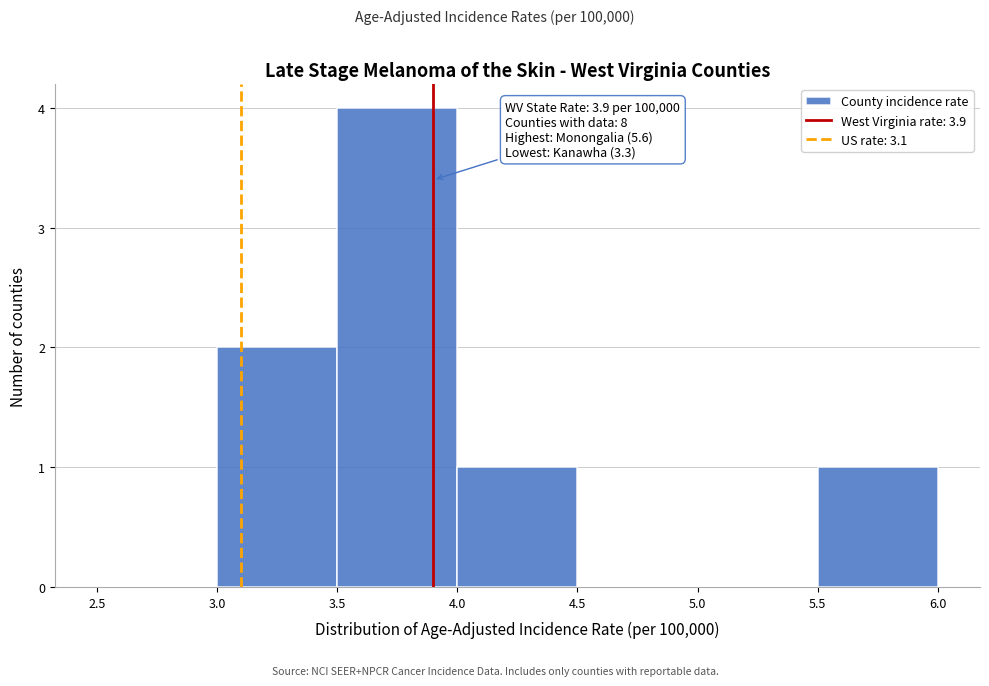

Over which range of the x-axis is the bar tallest?

3.5 to 4.0